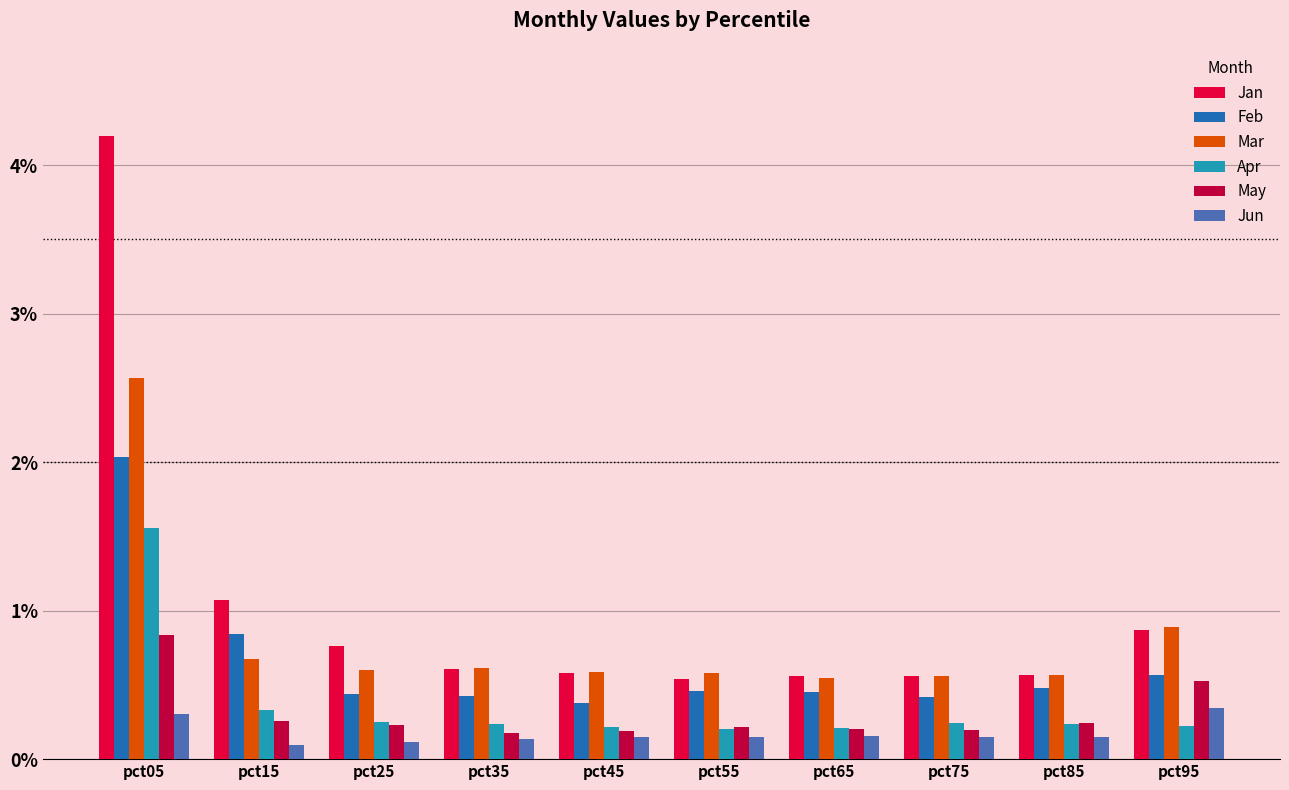

Rank the series by their maximum value, from lowest to highest.

Jun, May, Apr, Feb, Mar, Jan